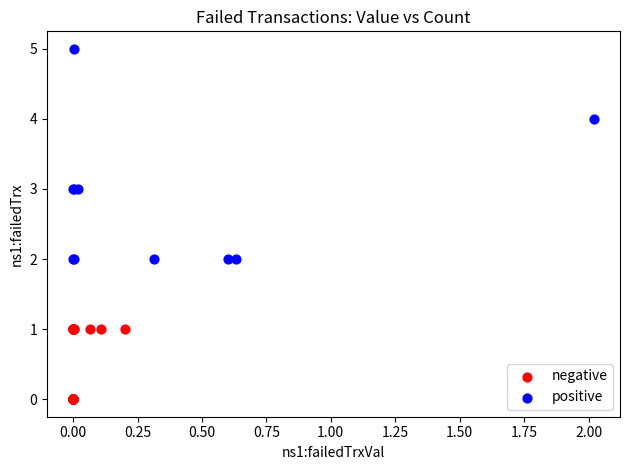

Which series contains the lowest Y value?

negative